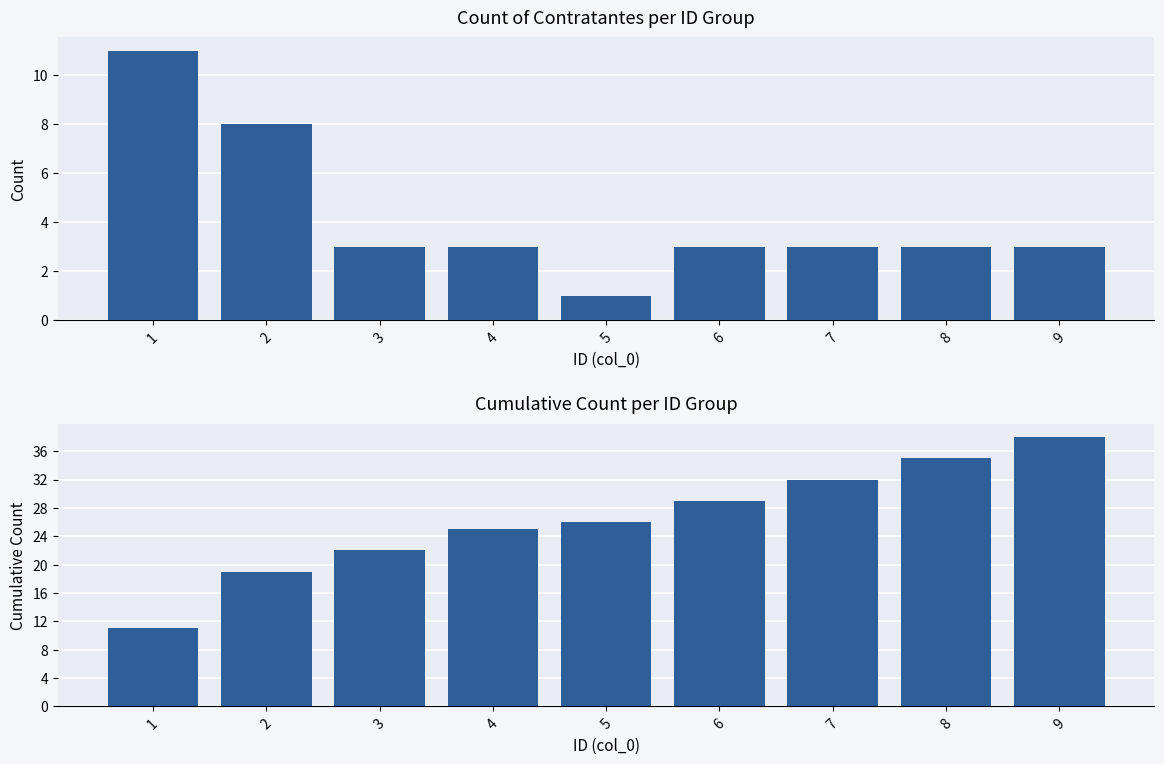

Rank the categories by Cumulative Count value from lowest to highest.

1, 2, 3, 4, 5, 6, 7, 8, 9